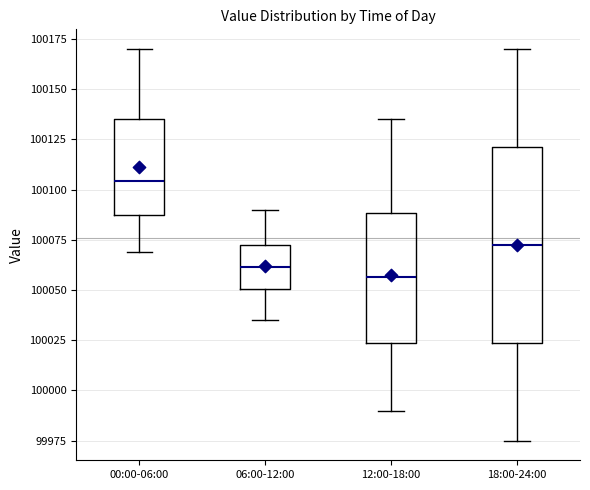

Reading left to right, transcribe this box plot: for each box, give where its median line is, the range the box spans, and where its two whiskers end, as read against the y-axis. The values are not printed on the chart, so give them approximately, as read against the axis.

00:00-06:00: median 100105, box 100085 to 100135, whiskers 100070 to 100170
06:00-12:00: median 100060, box 100050 to 100070, whiskers 100035 to 100090
12:00-18:00: median 100055, box 100025 to 100090, whiskers 99990 to 100135
18:00-24:00: median 100075, box 100025 to 100120, whiskers 99975 to 100170